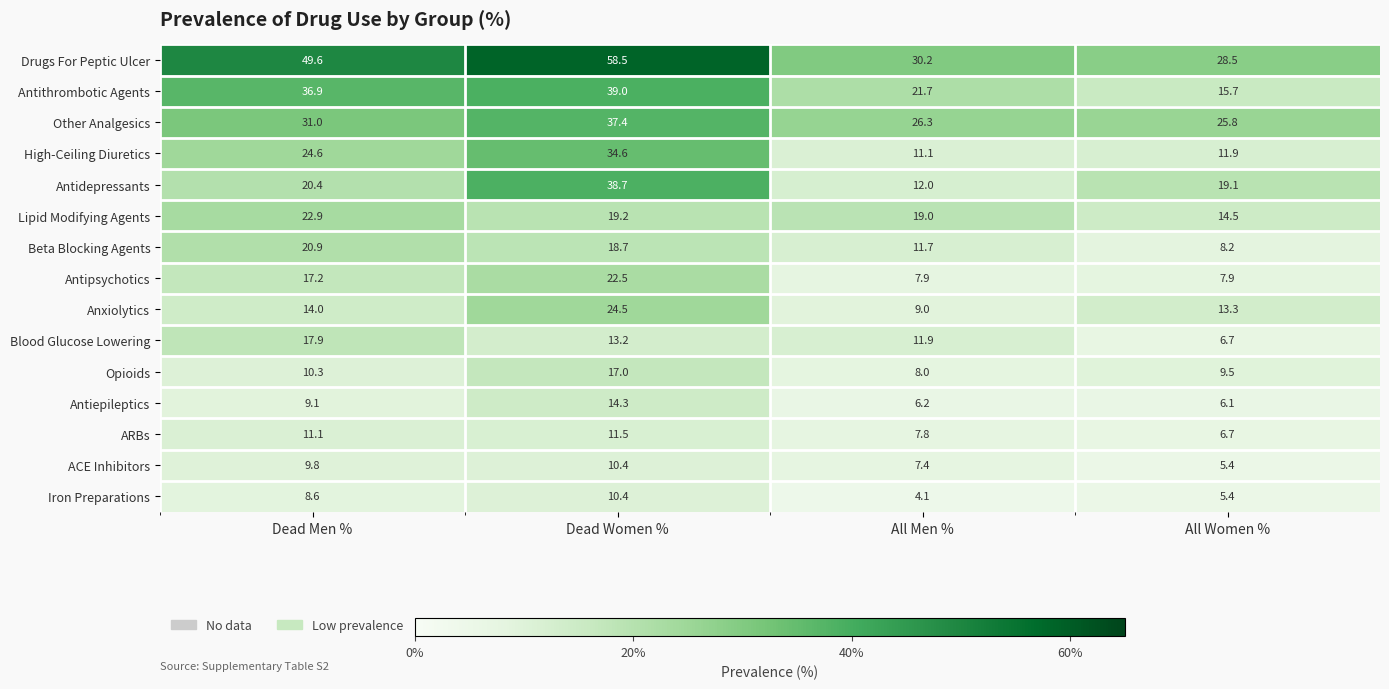

Which series changed the most between Dead Men % and All Women %?

Antithrombotic Agents